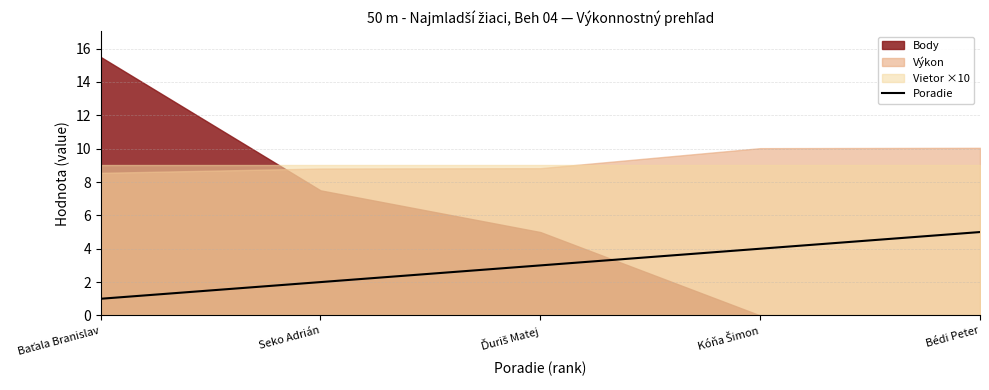

What is the difference between the maximum and minimum values?

4